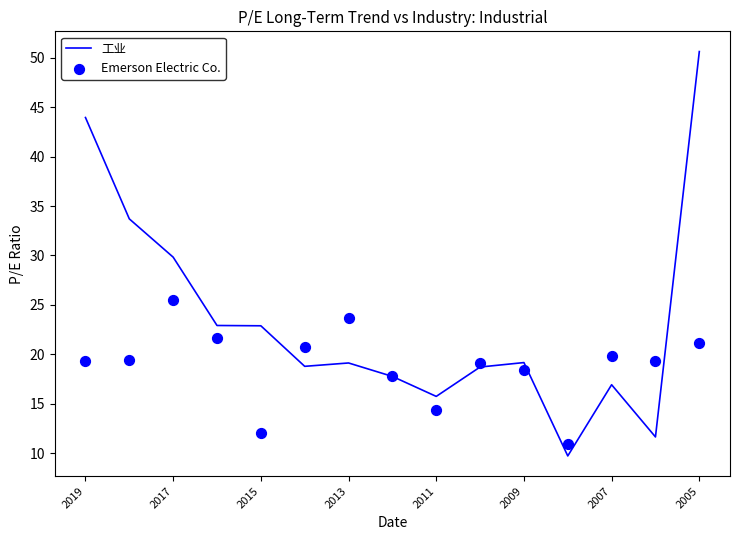

At how many categories does at least one series exceed 11?

14